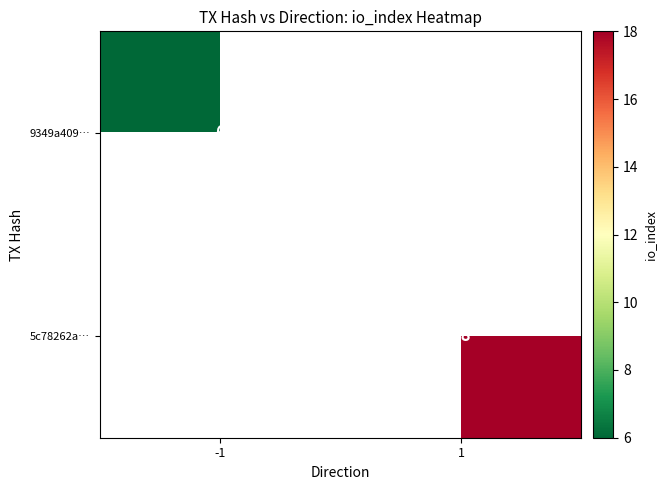

What is the smallest value displayed?

6.0